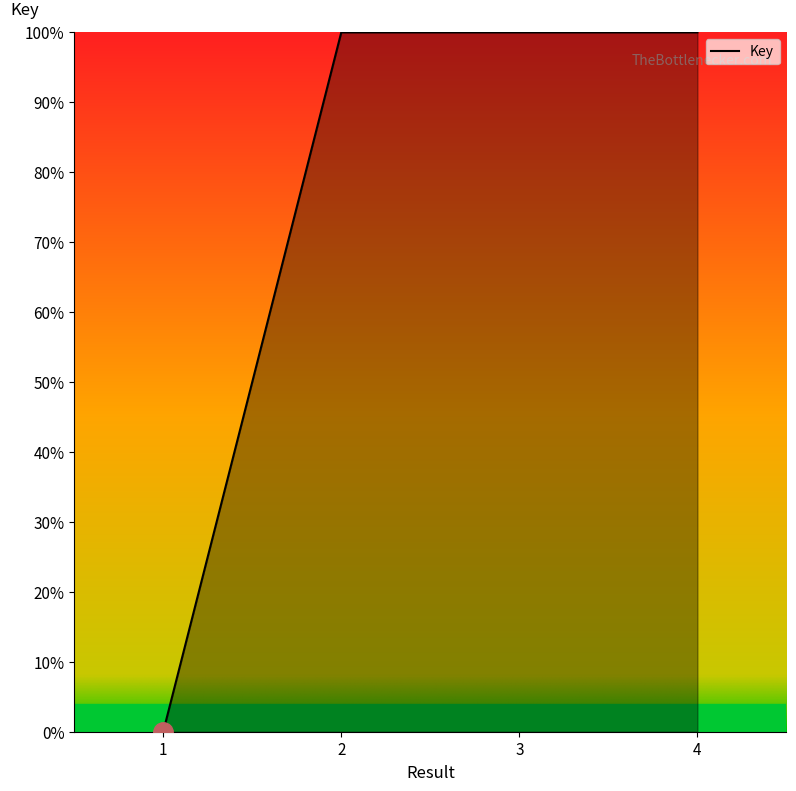

True or false: there are more than 1 points higher than both neighbors.

False